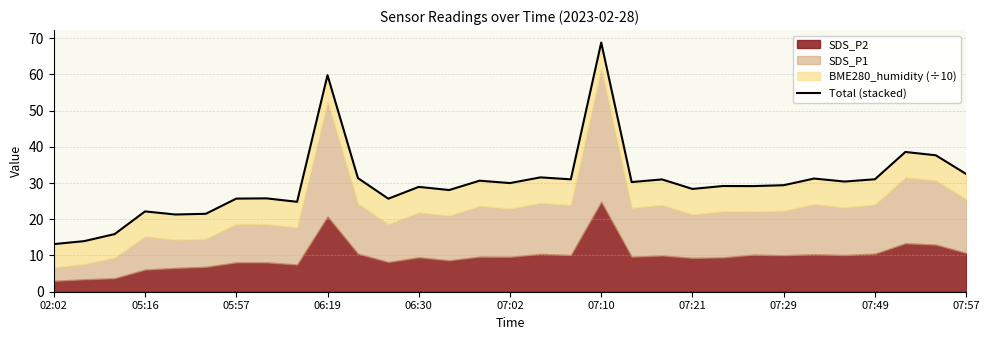

True or false: the data has more than 0 interior local peaks.

True